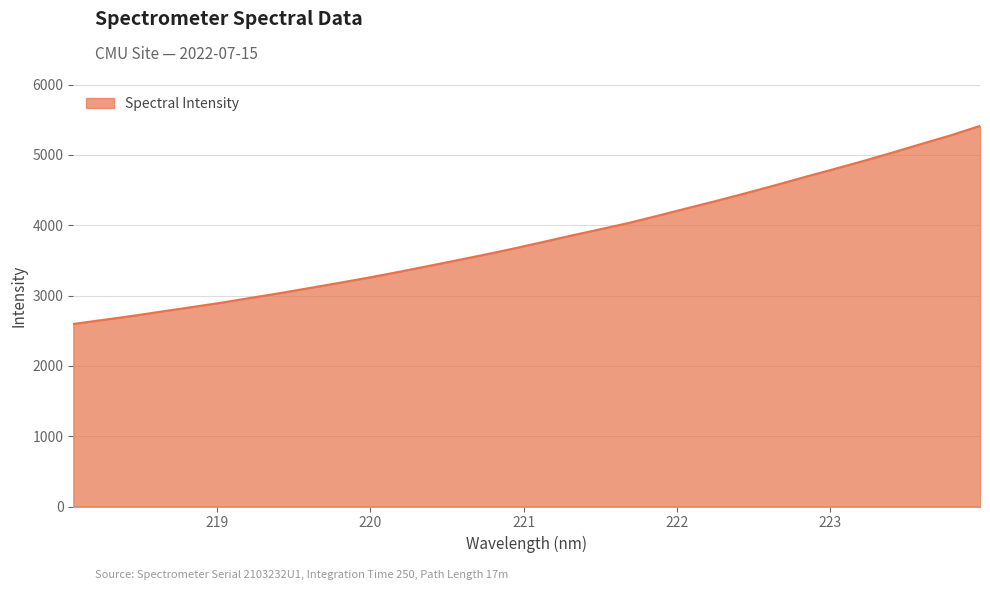

What is the minimum value shown in the chart?

2595.6